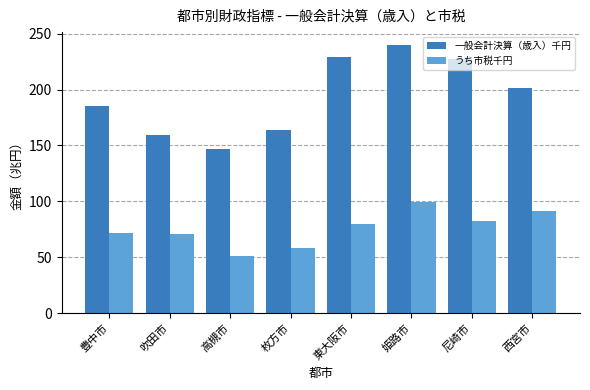

Which series has the largest total across all categories?

一般会計決算（歳入）千円